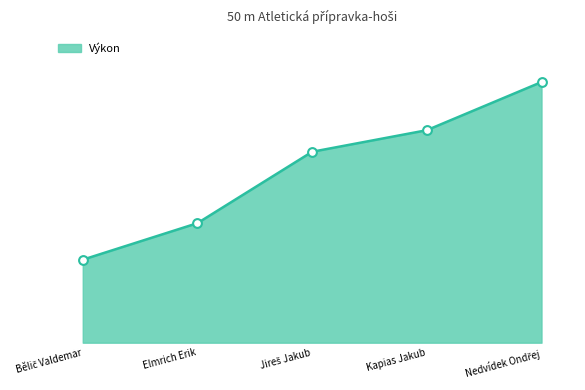

Does the chart have visible grid lines?

No